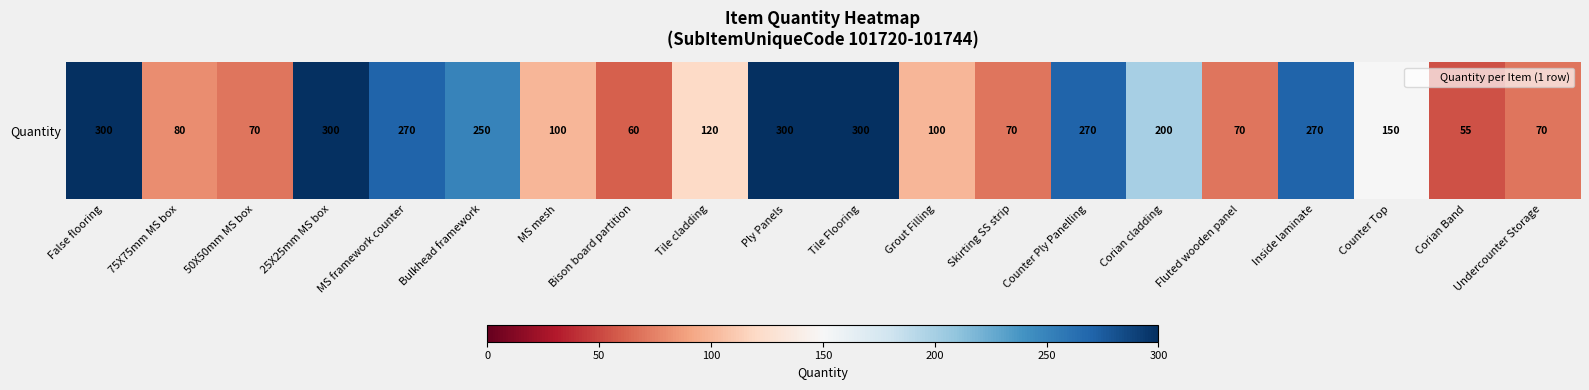

True or false: the data shows 55 at Corian Band.

True